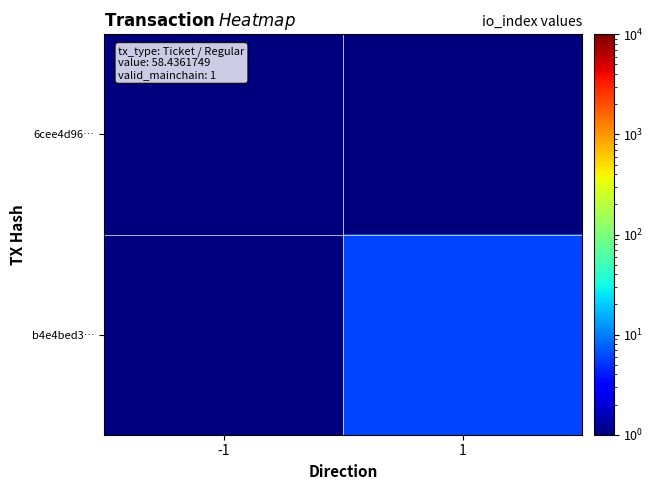

What is the difference between the highest and lowest values at 1?

5.9